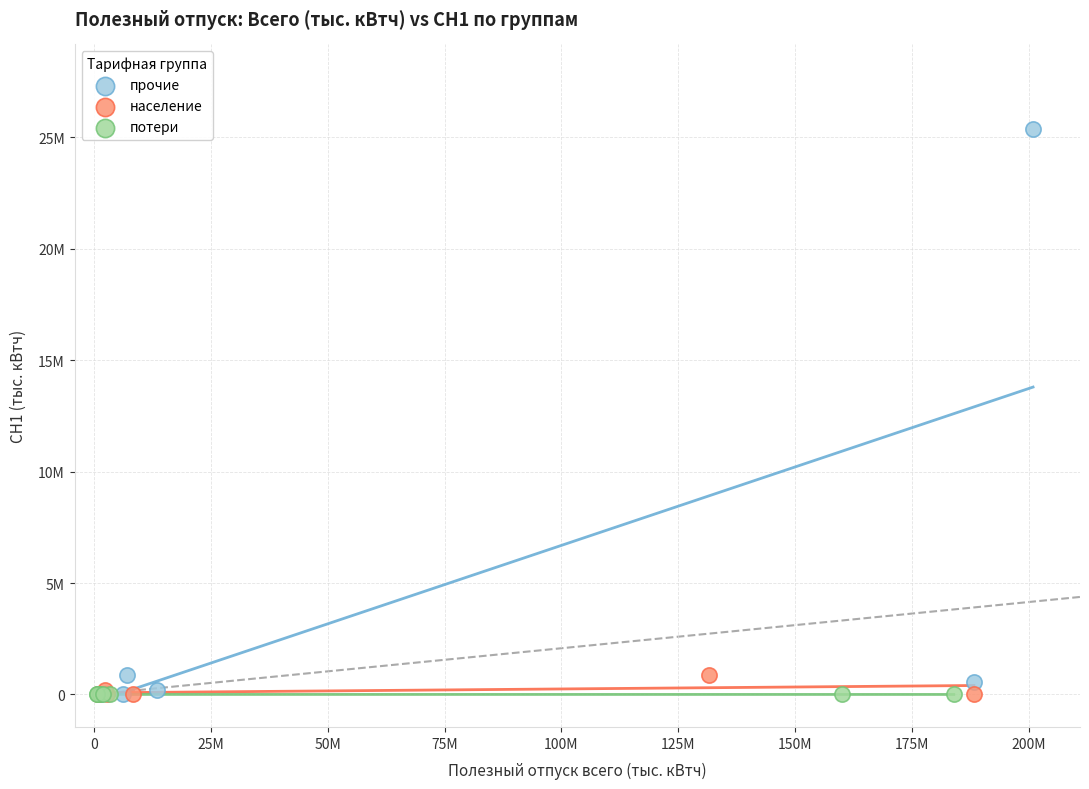

What are all the series names shown in the legend?

прочие, население, потери